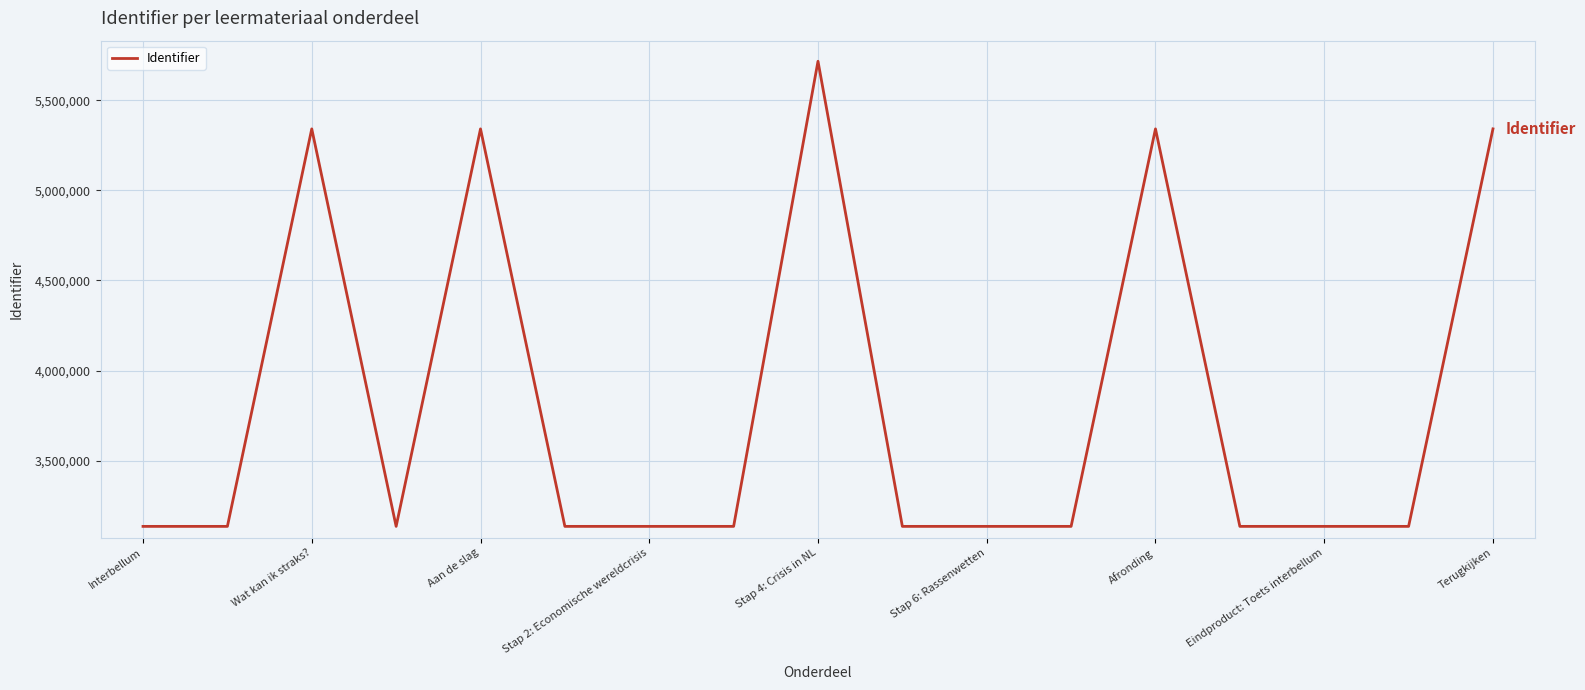

How many lines are shown in the chart?

1